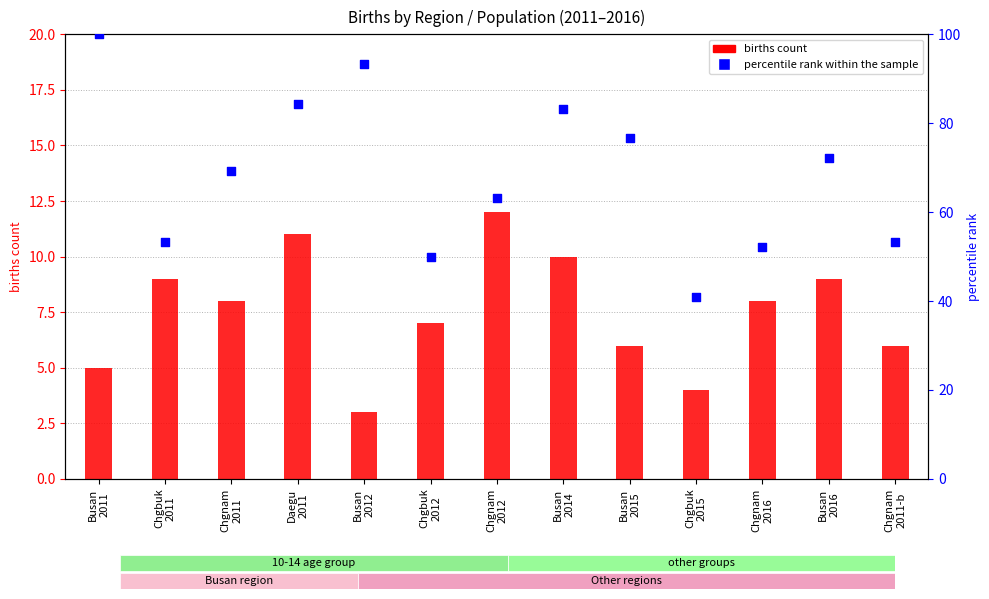

Which series has the largest total across all categories?

percentile rank within the sample